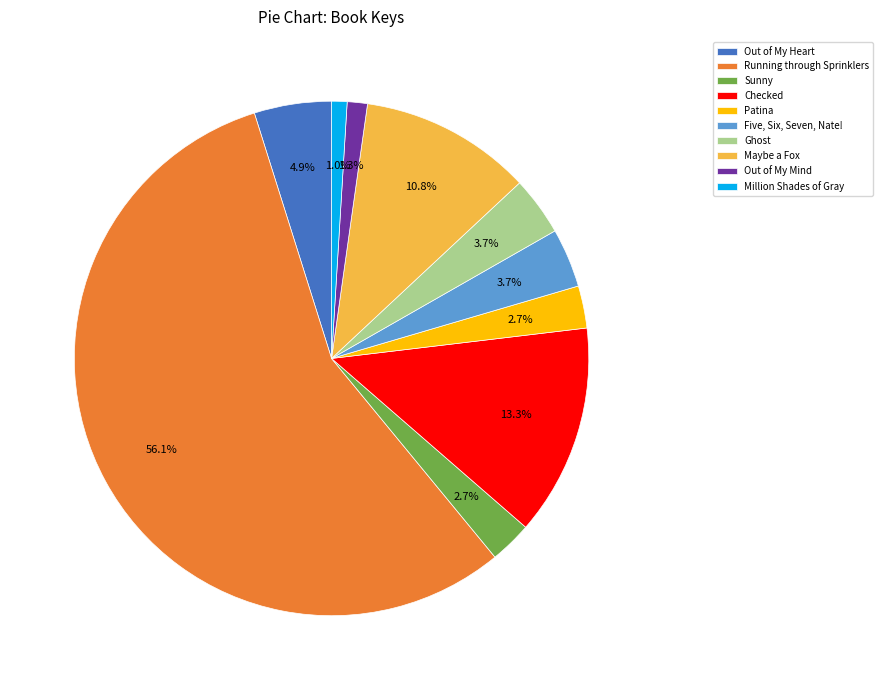

What is the largest slice in the pie chart?

Running through Sprinklers